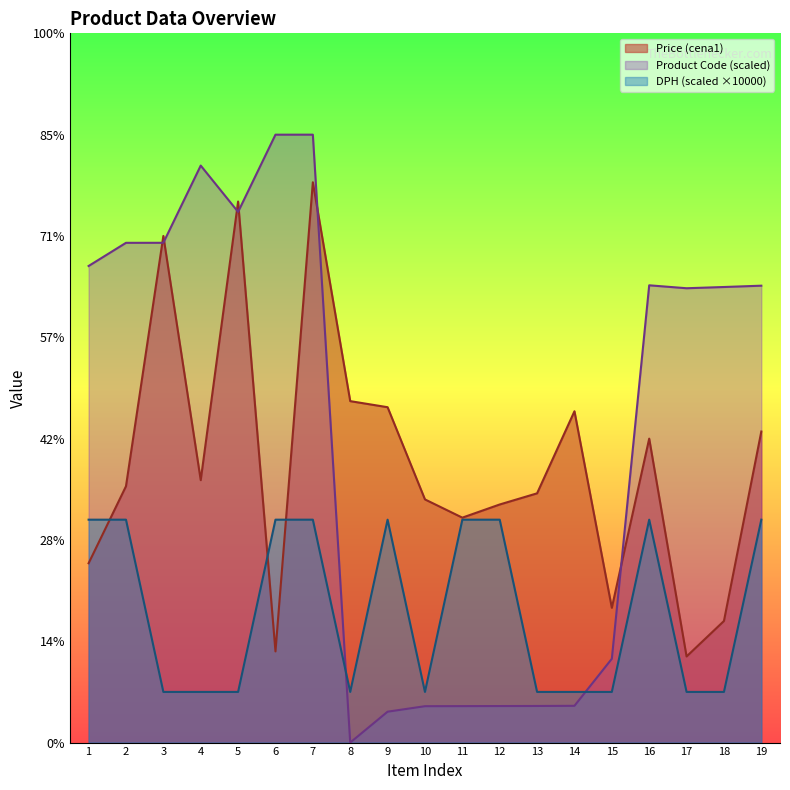

Count the number of categories in the chart.

19